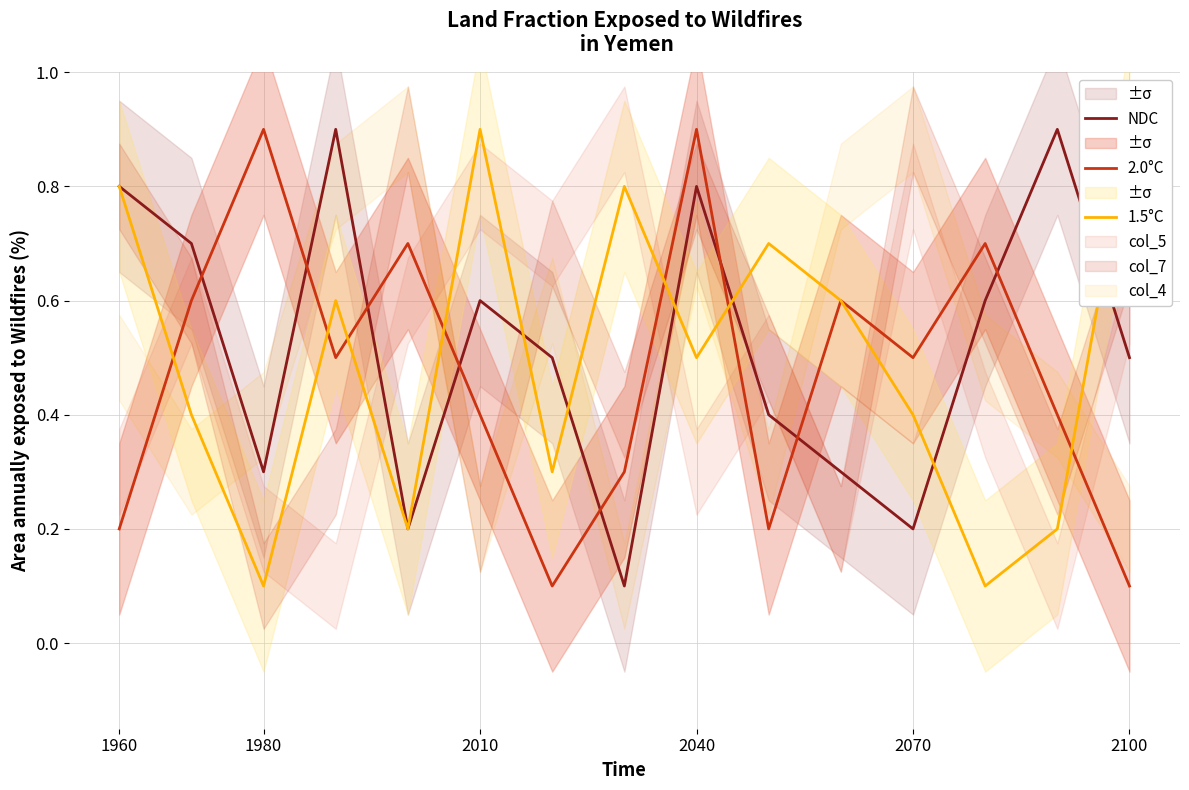

Does the chart have visible grid lines?

Yes